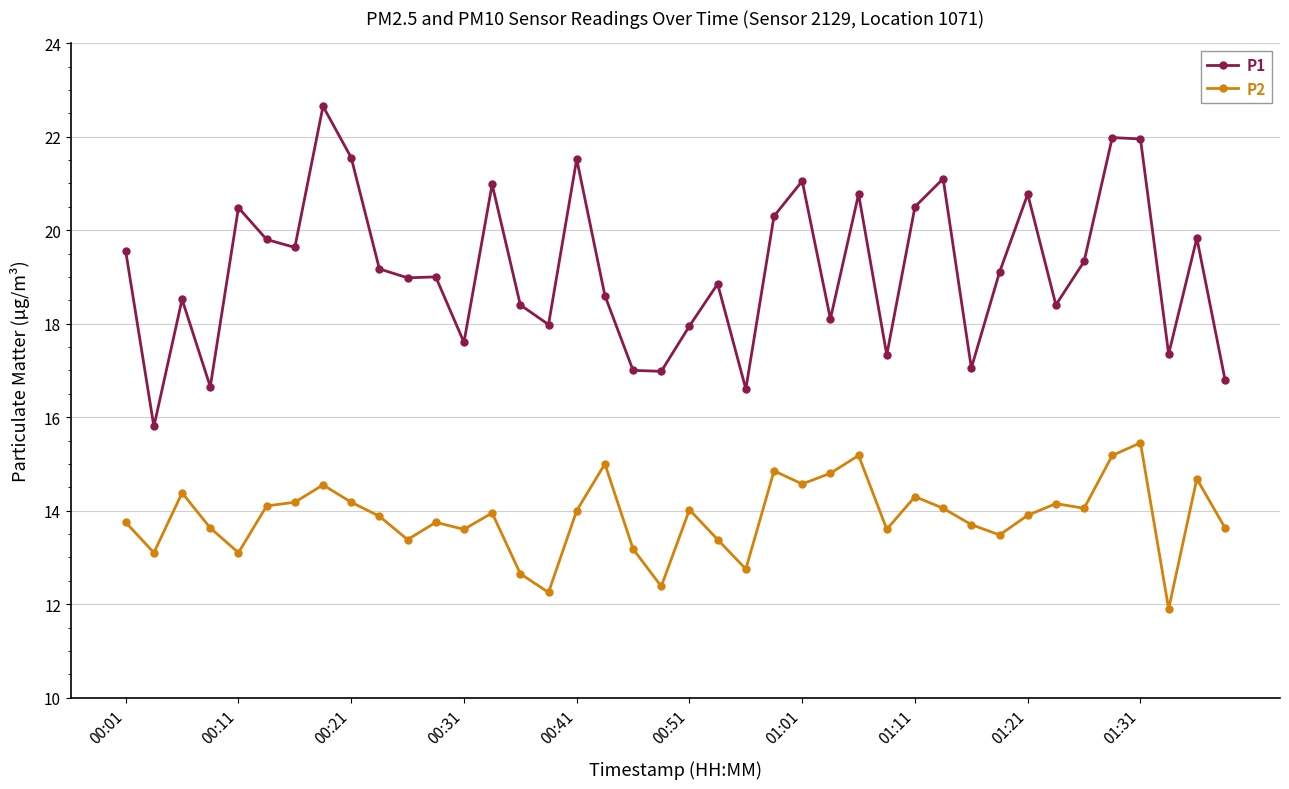

Which series has the widest spread of values?

P1